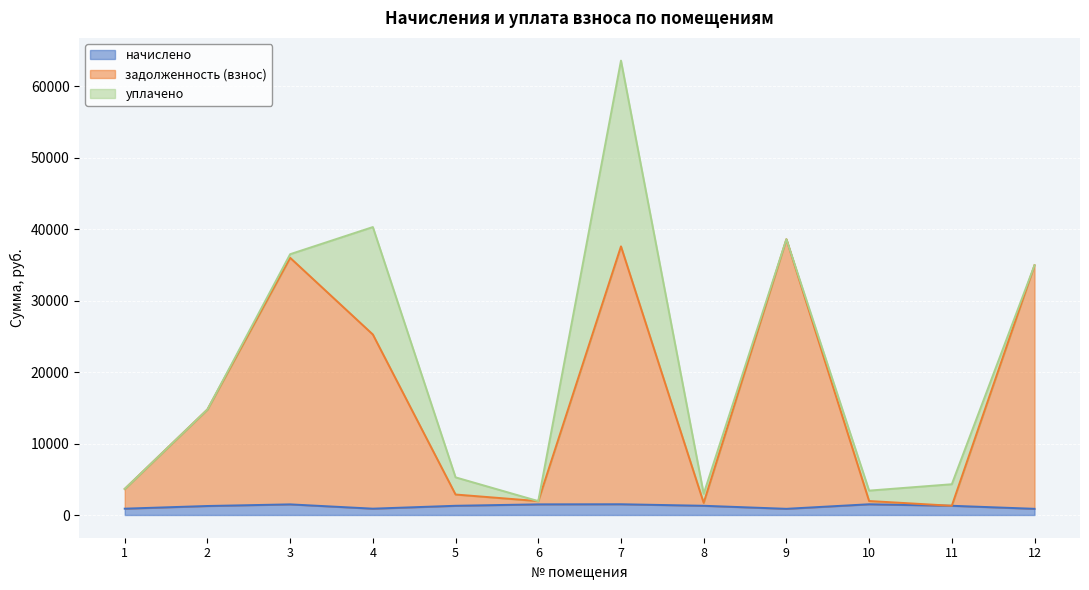

What is the total value across all series at 4?

40303.6